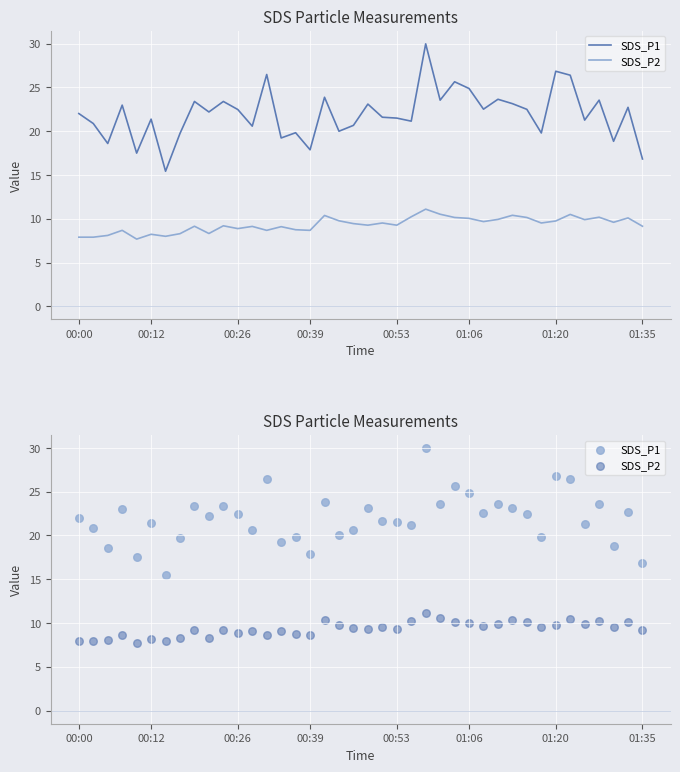

At which category is the sum across all series the highest?

24